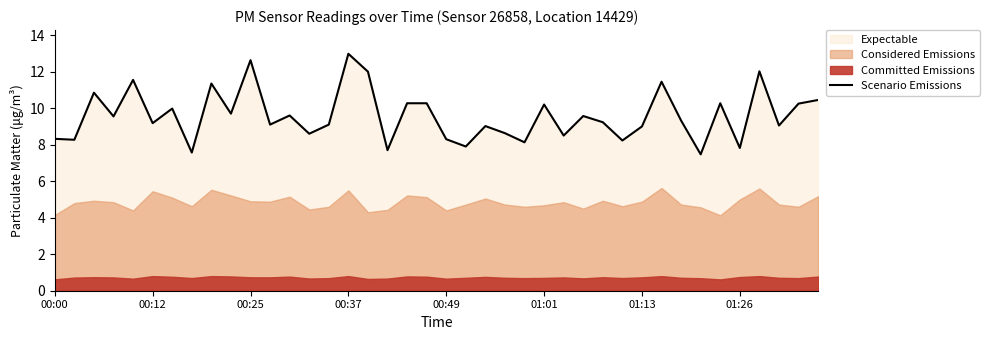

What is the sum of all values?

383.4